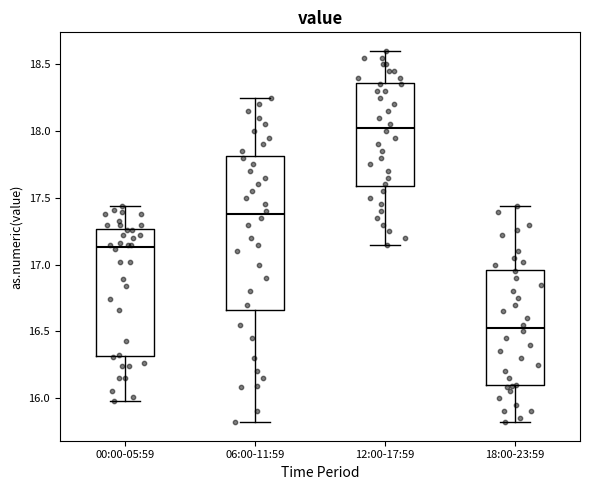

Where does the upper whisker of the box for 00:00-05:59 end on the y-axis? The values are not printed on the chart, so give them approximately, as read against the axis.

17.45